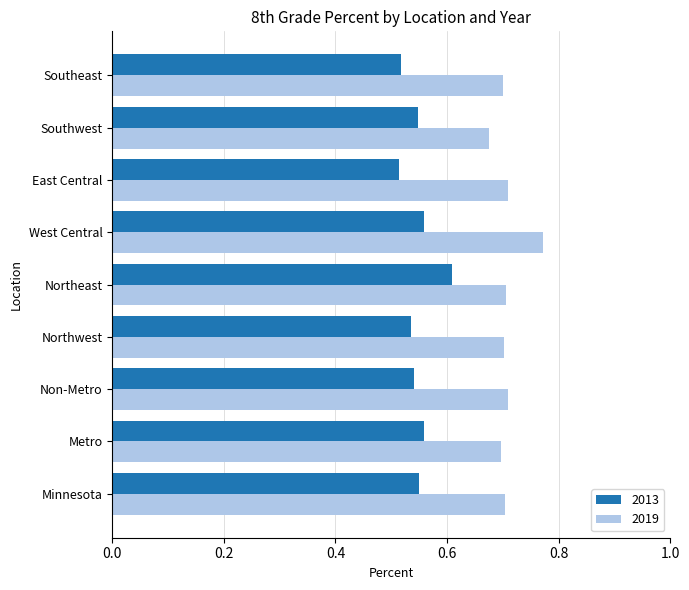

True or false: 2019 has a value of 1.1 at Southeast.

False